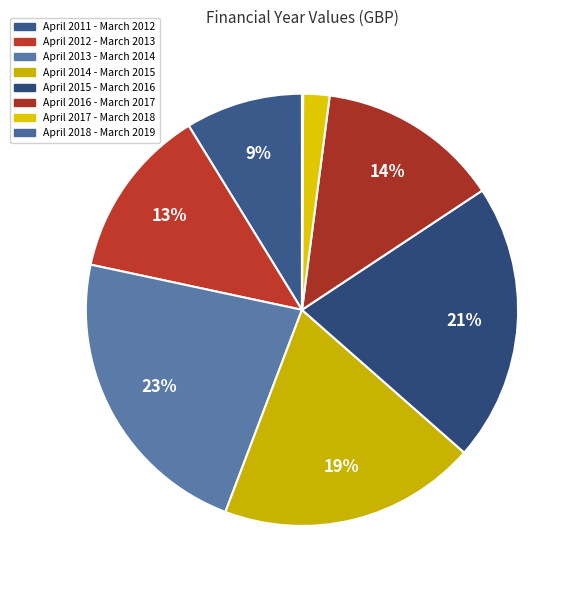

What is the largest slice in the pie chart?

April 2013 - March 2014